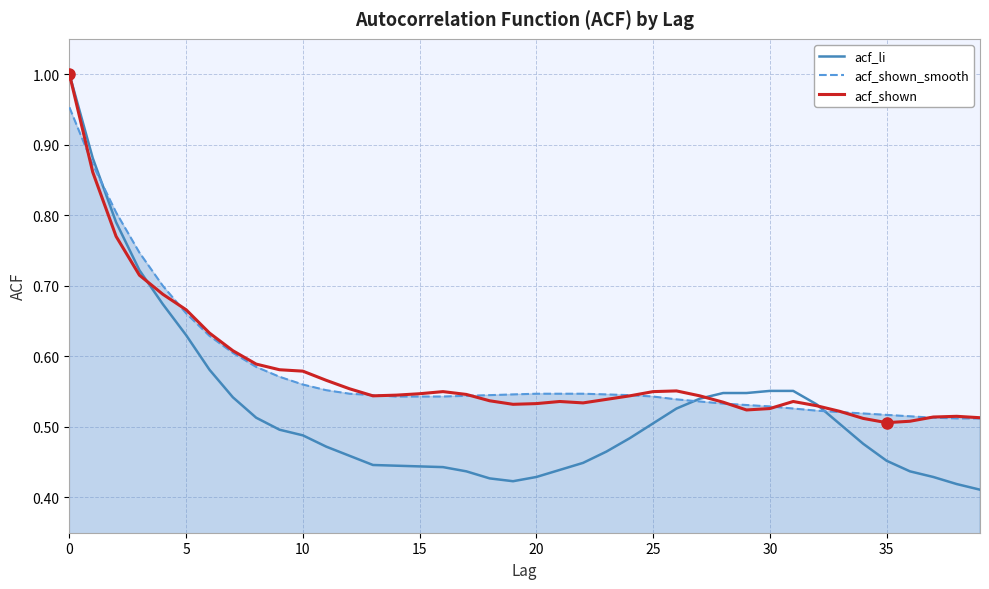

Which series has the largest range (max minus min)?

acf_li